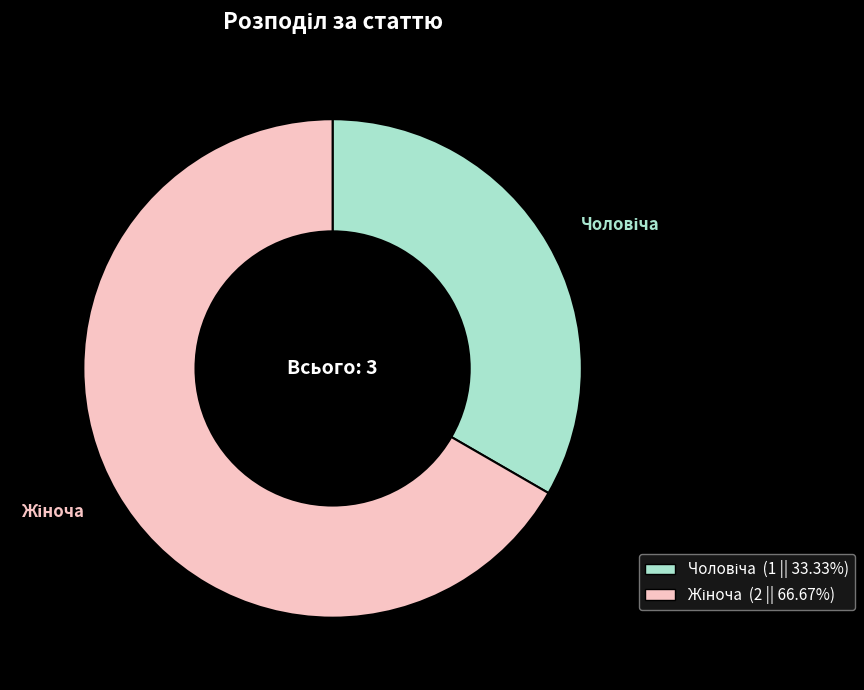

Is there a majority slice in this chart?

Yes